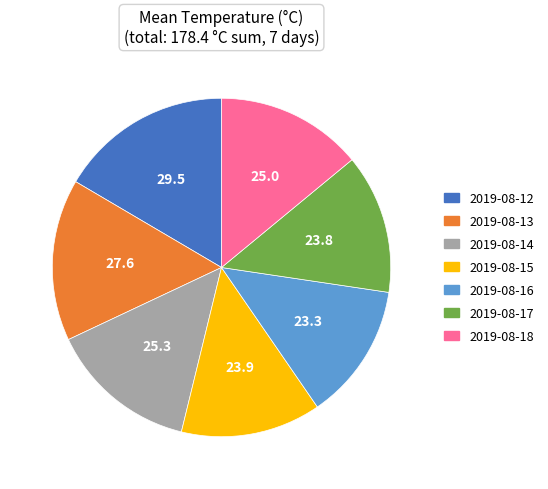

Which category has the biggest portion of the pie?

2019-08-12